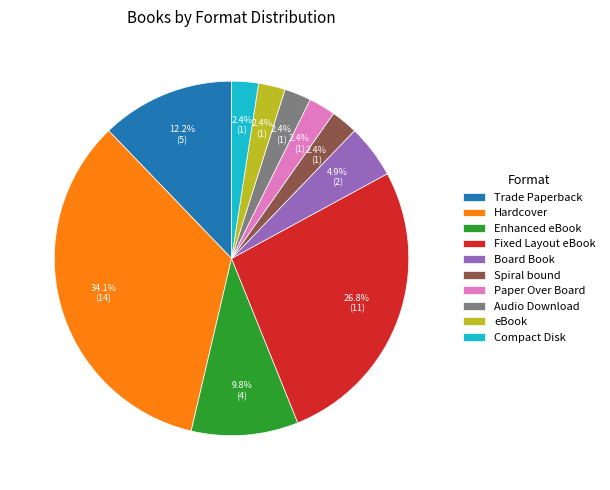

Does Enhanced eBook represent more than half of the total?

No